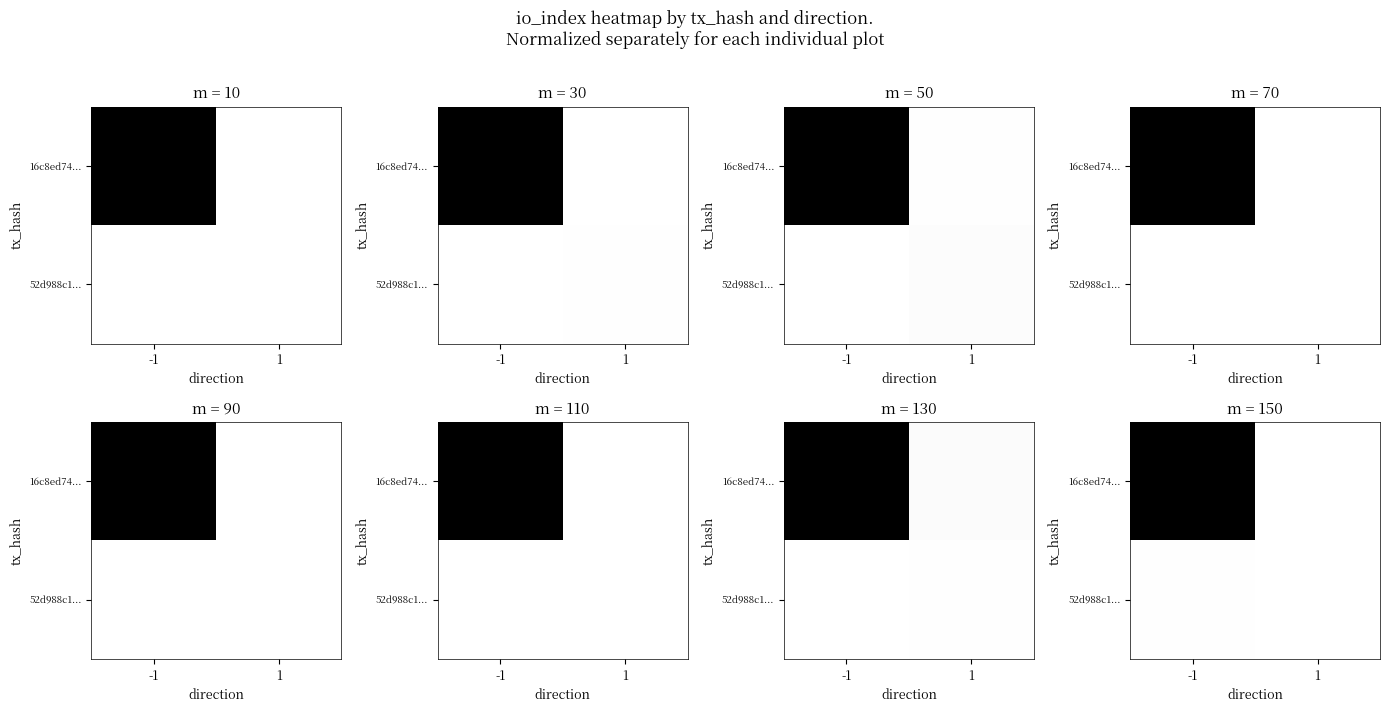

What is the difference between the maximum and minimum values in the 16c8ed74... series?

1.0